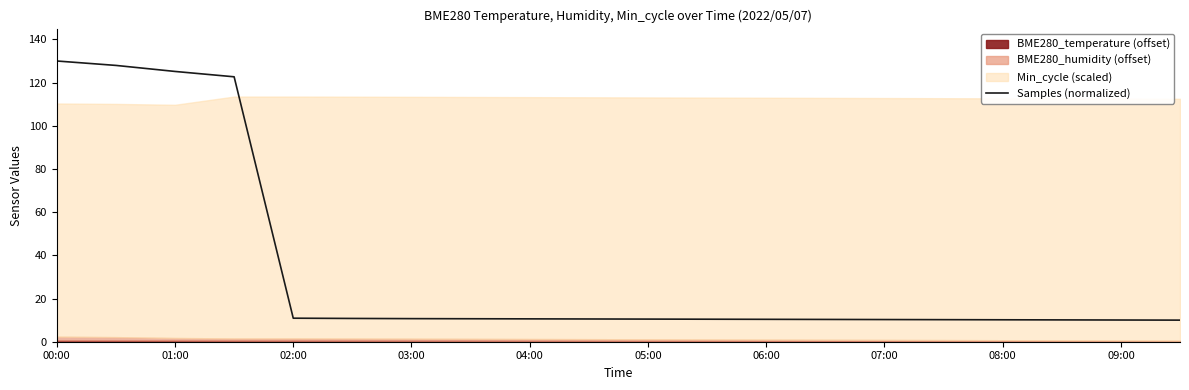

What is the difference between the second highest and second lowest values?

117.9